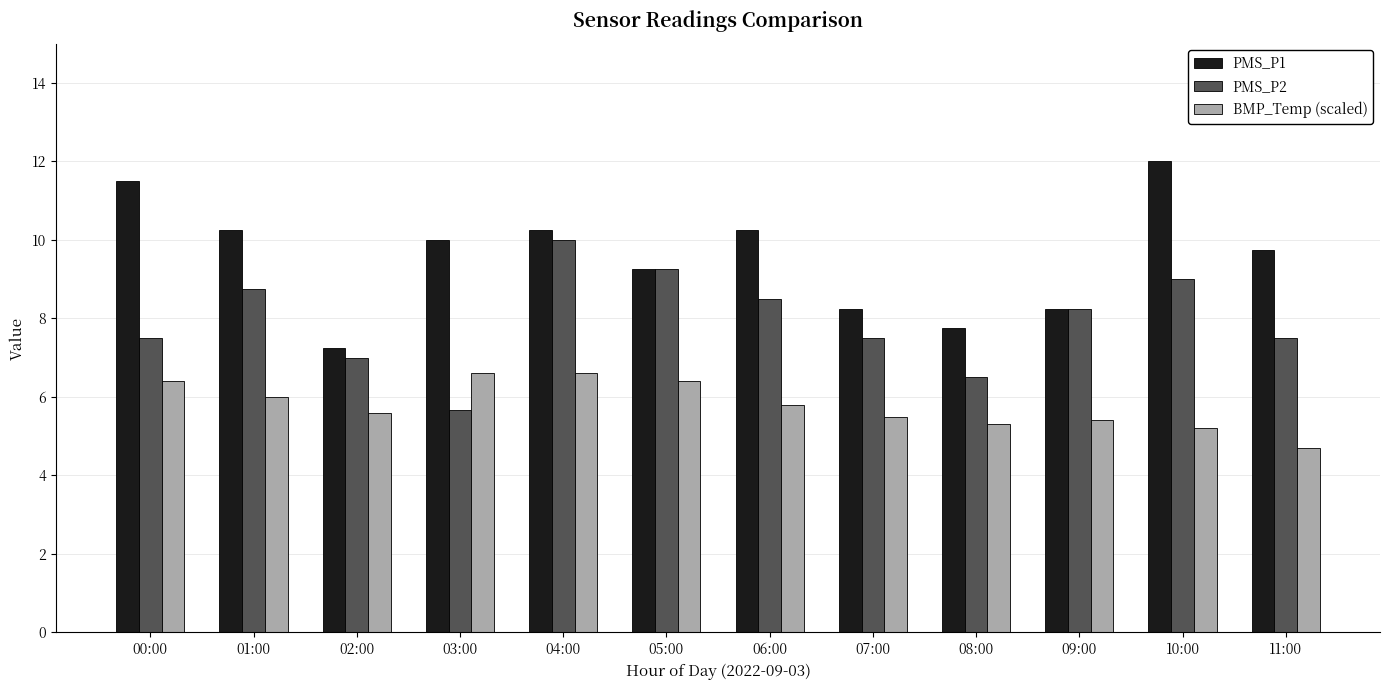

What is the difference between the highest and lowest values at 03:00?

4.3